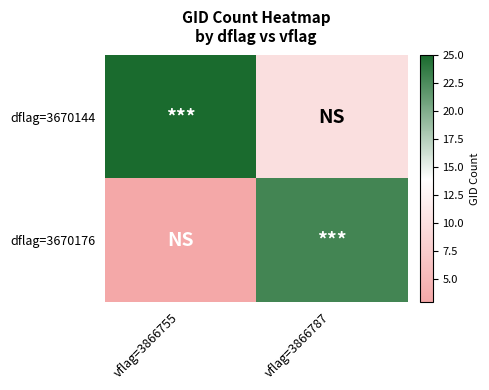

Reading right to left, transcribe all the data shown in this chart.

dflag=3670144: vflag=3866787=10	vflag=3866755=25
dflag=3670176: vflag=3866787=23	vflag=3866755=3